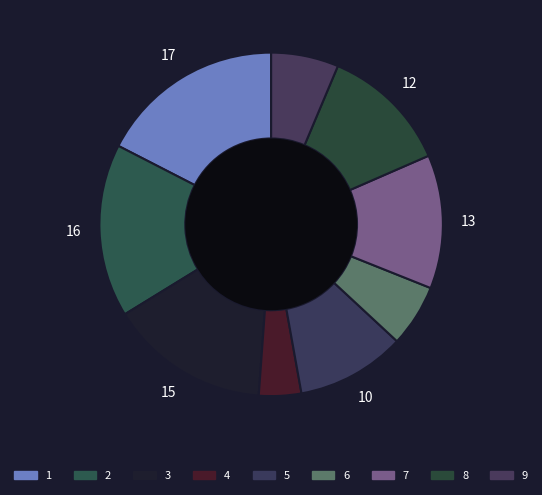

How many segments does this pie chart have?

9